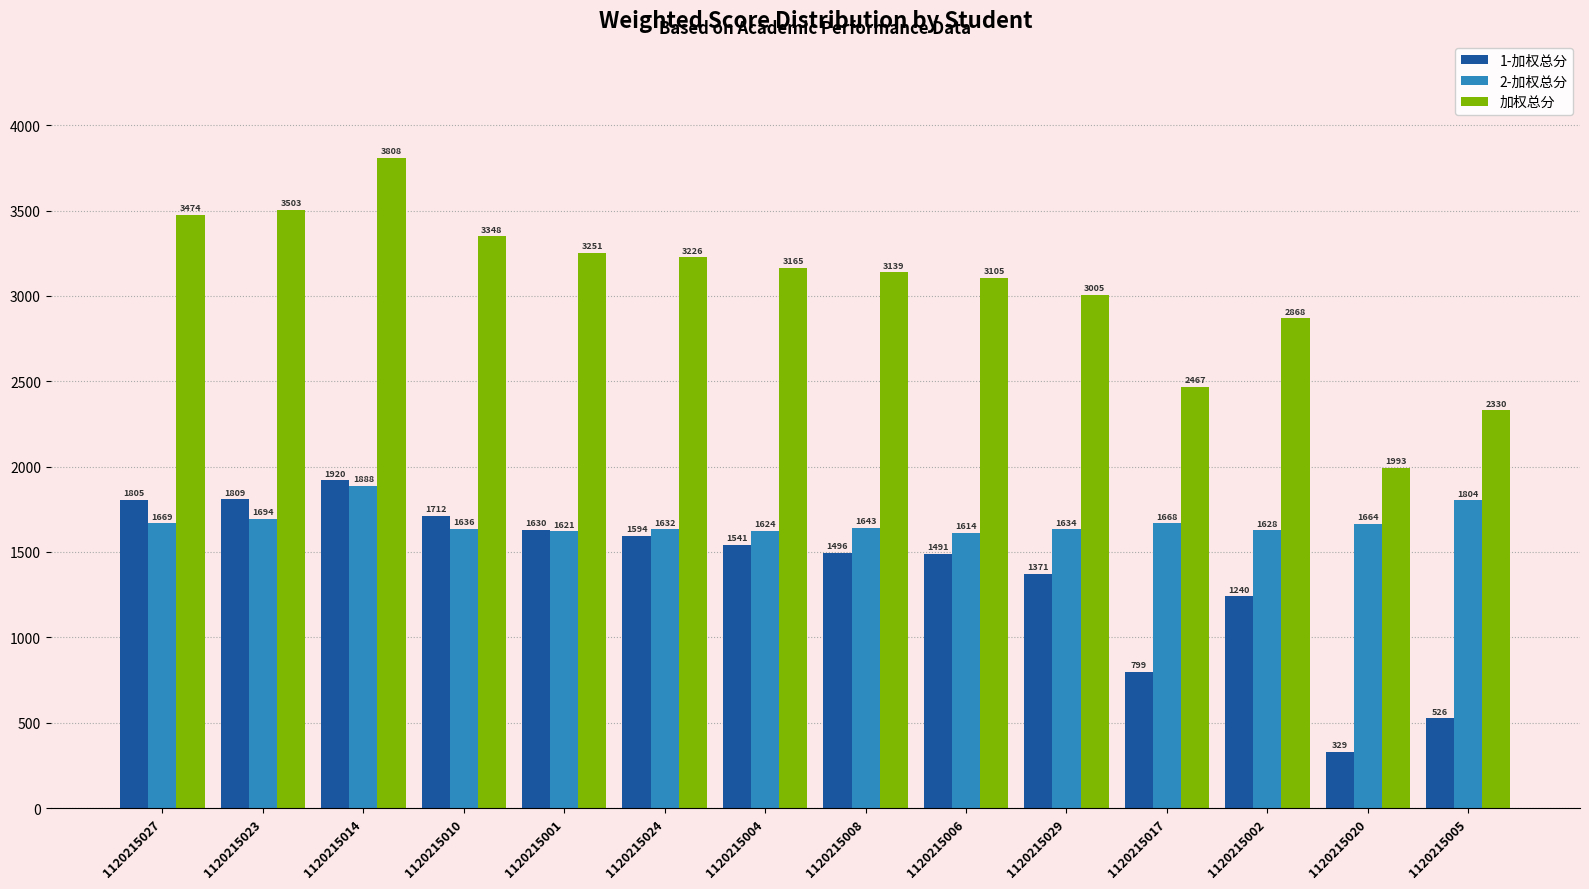

At which label is 2-加权总分 closest to 1751?

1120215005